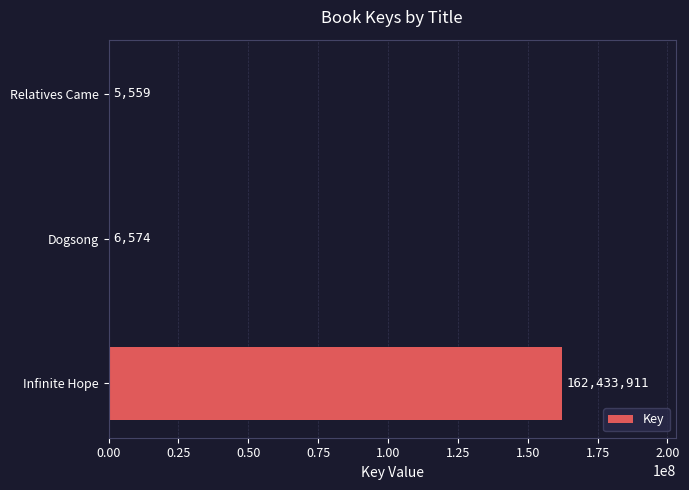

What is the approximate value at Relatives Came, to the nearest 10?

5560